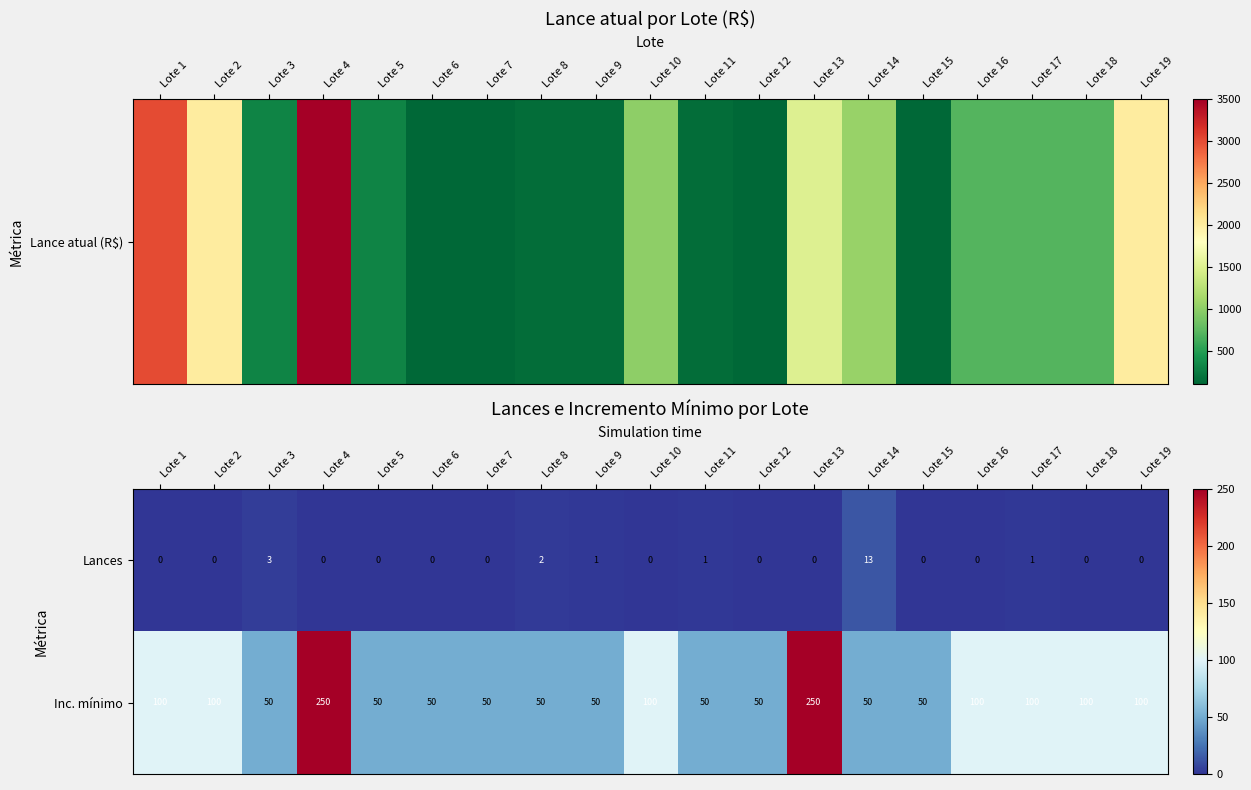

What is the maximum value for Lances?

13